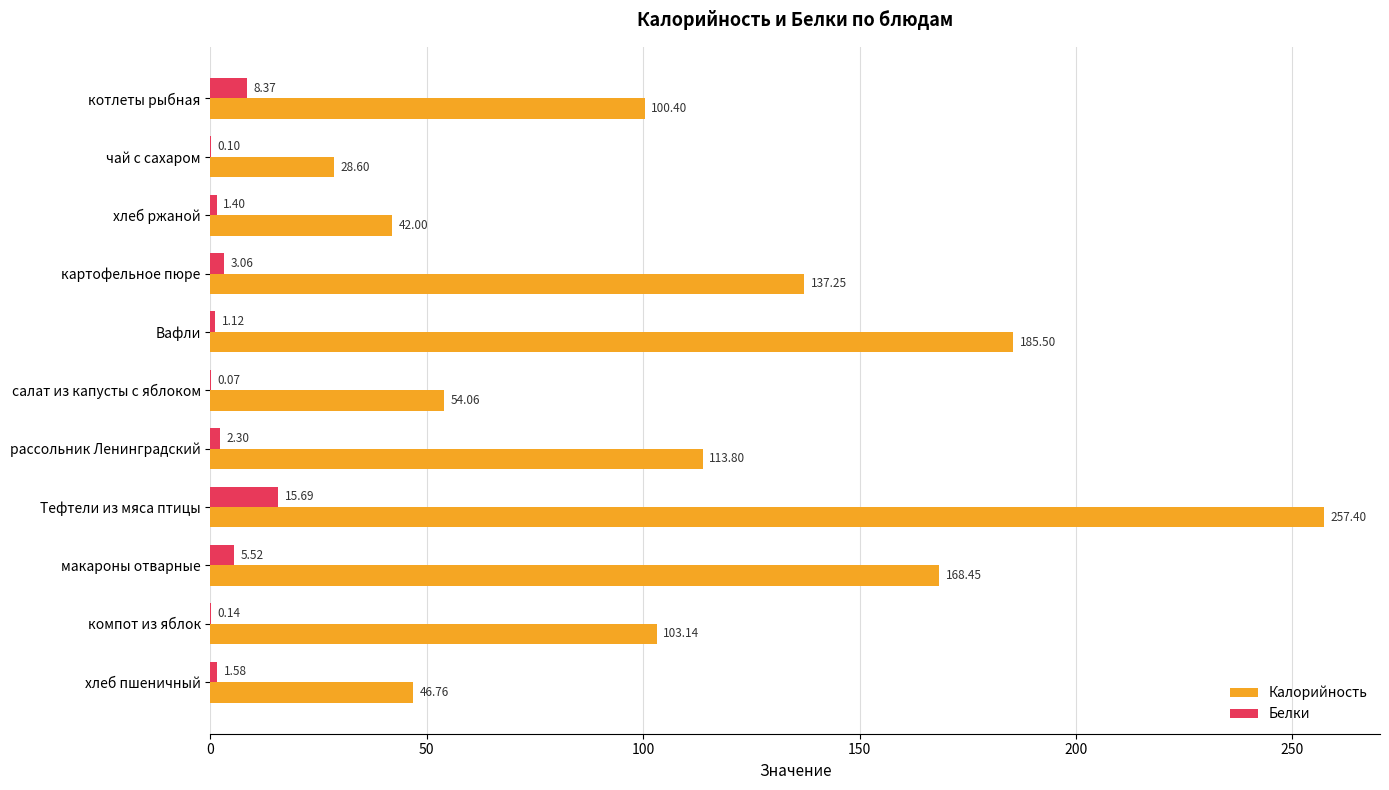

At which category is the sum across all series the highest?

Тефтели из мяса птицы